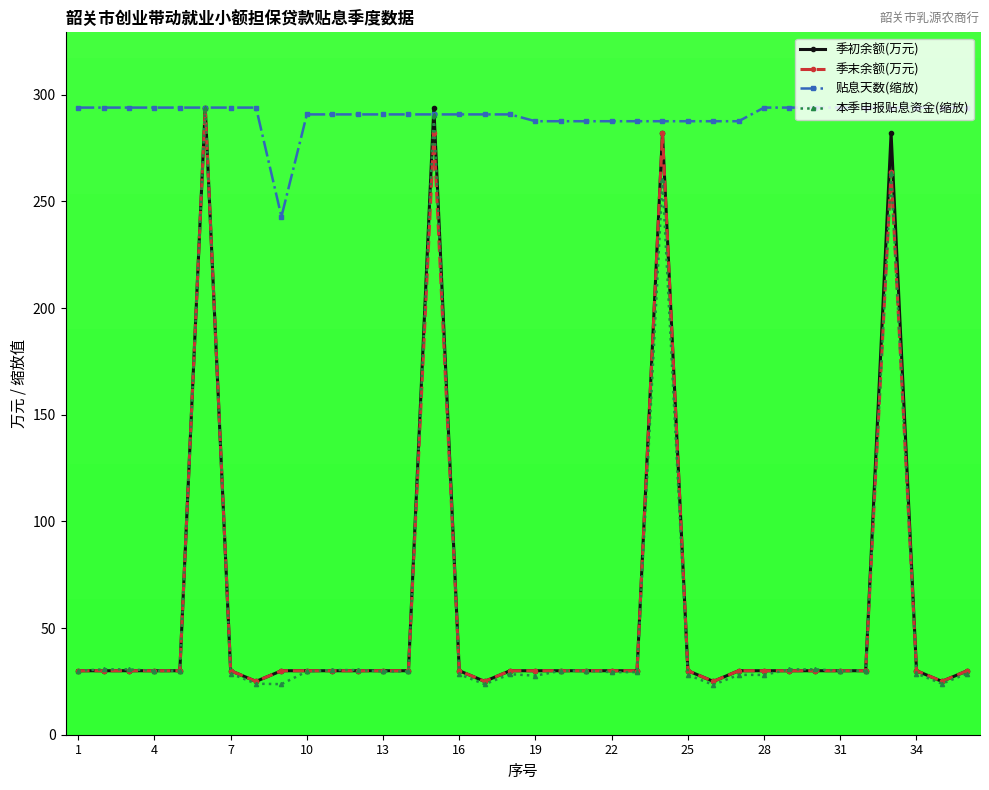

What is the average value of the 本季申报贴息资金(缩放) series?

56.2